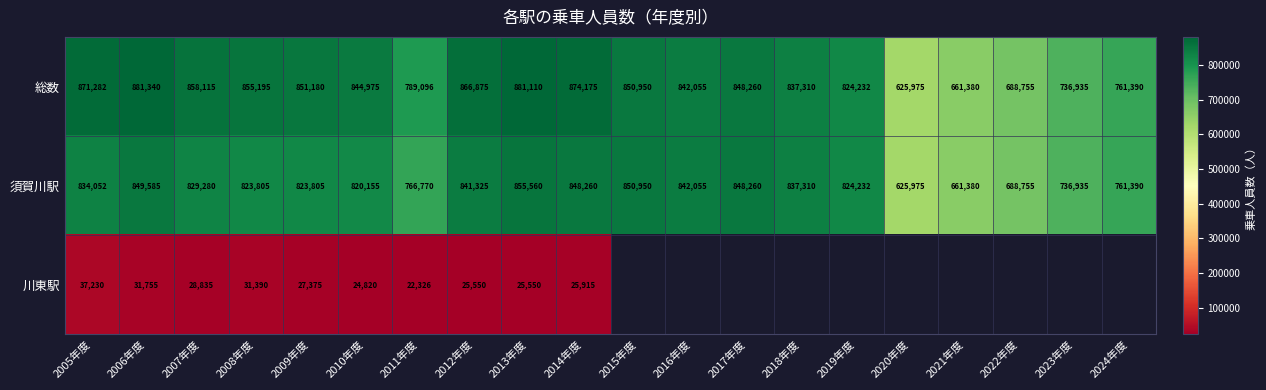

What is the sum of all 須賀川駅 values?

15969839